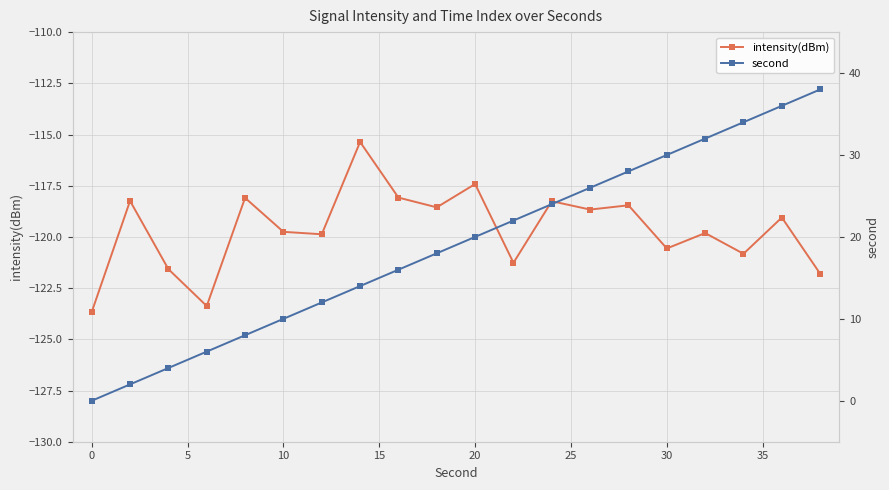

The value of intensity(dBm) at 20 is -117.4. True or false?

True